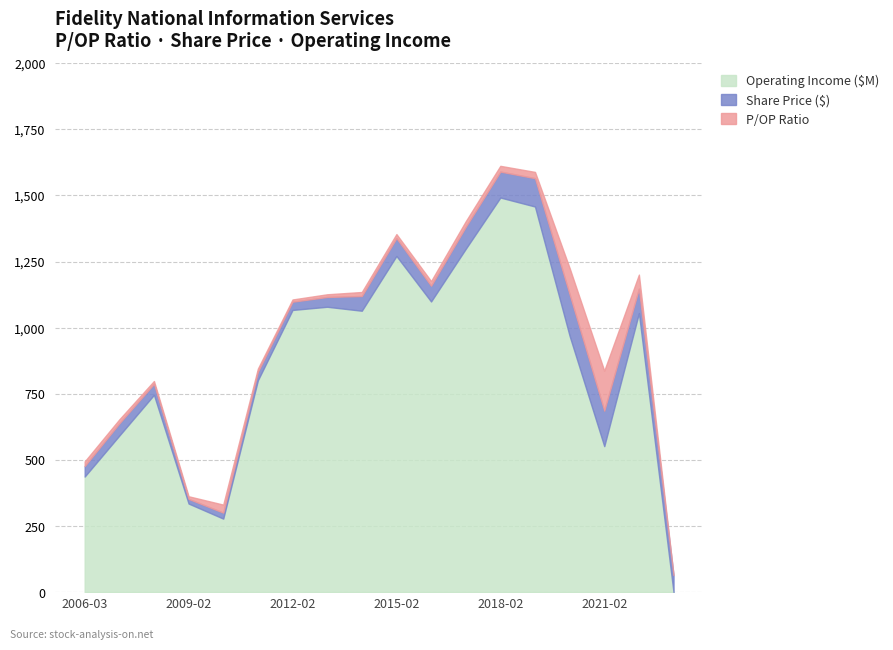

How many values in Operating Income ($M) are below zero?

1